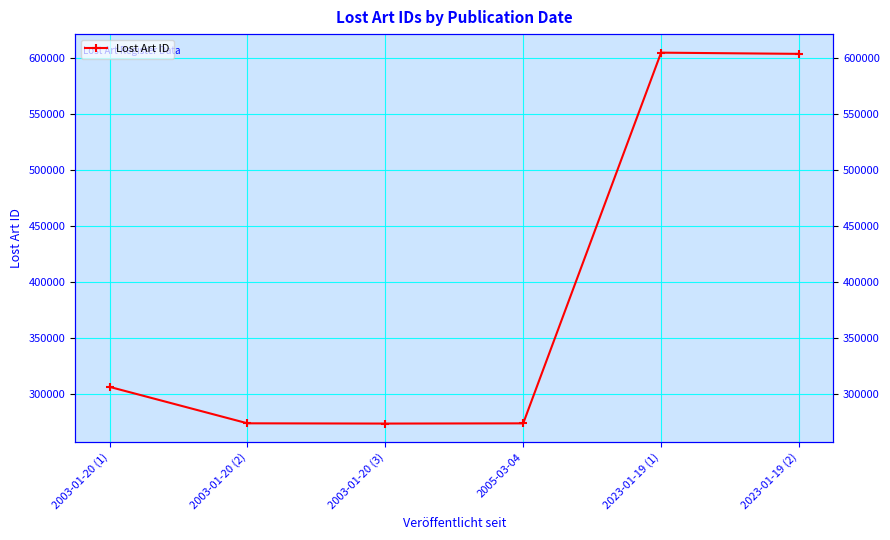

At which category does the data reach its first local valley?

2003-01-20 (3)